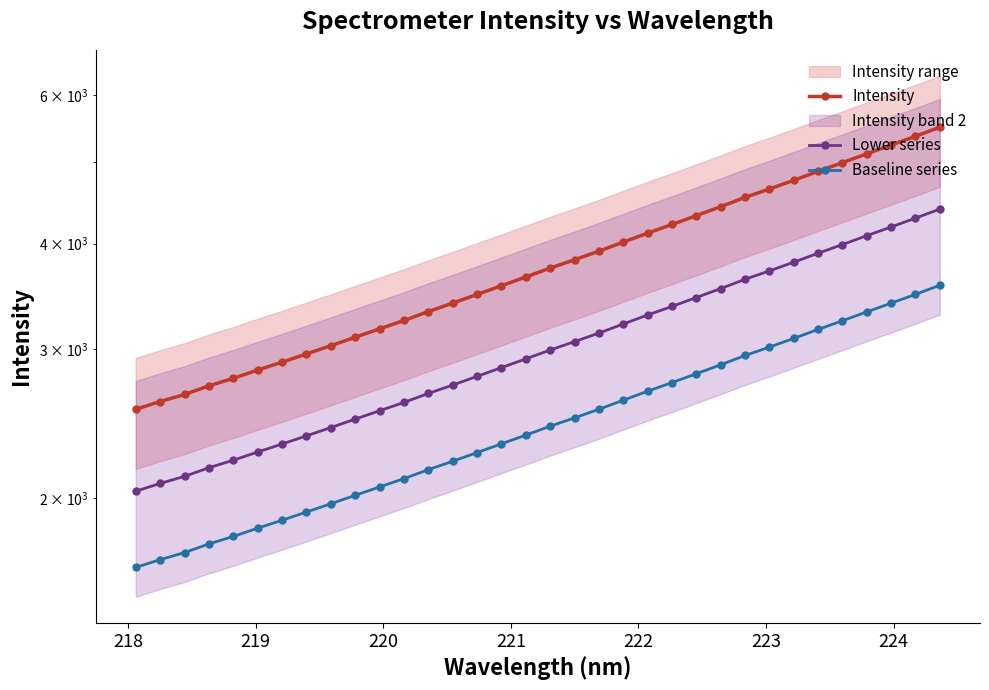

True or false: Intensity has more than 2 interior local peaks.

False